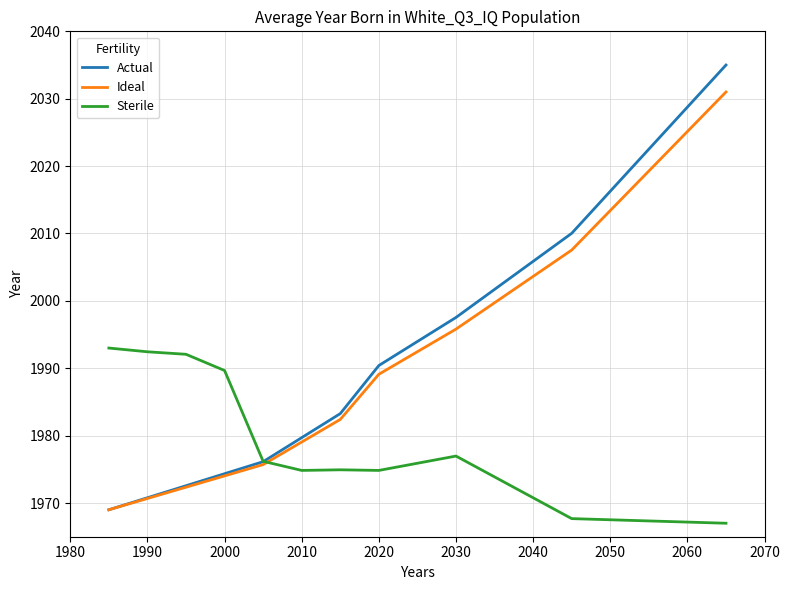

What is the highest value of the Sterile series?

1993.0